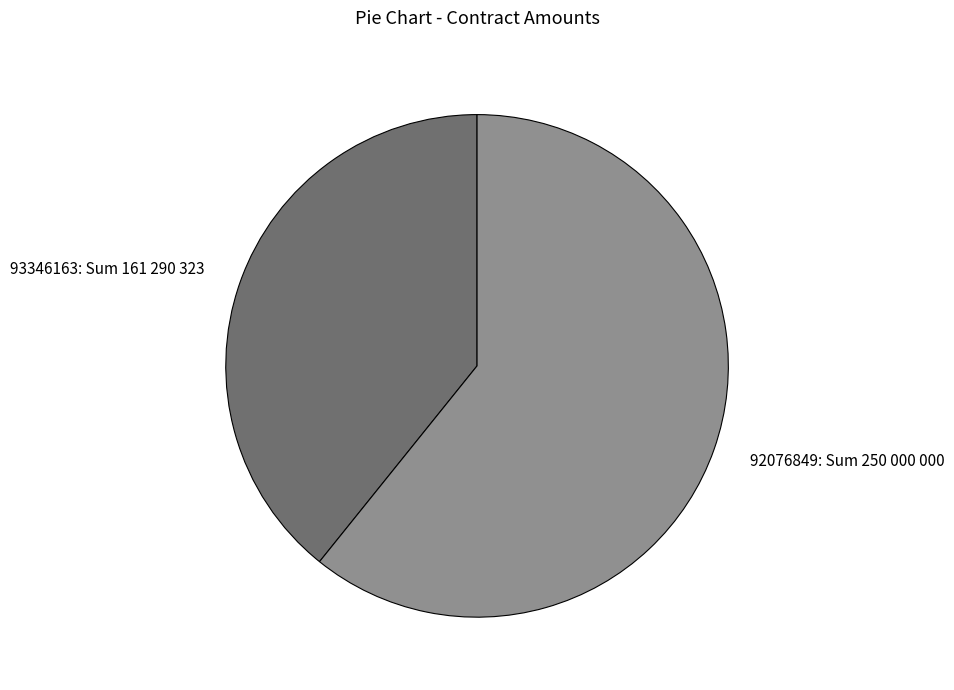

Which category accounts for the majority?

92076849